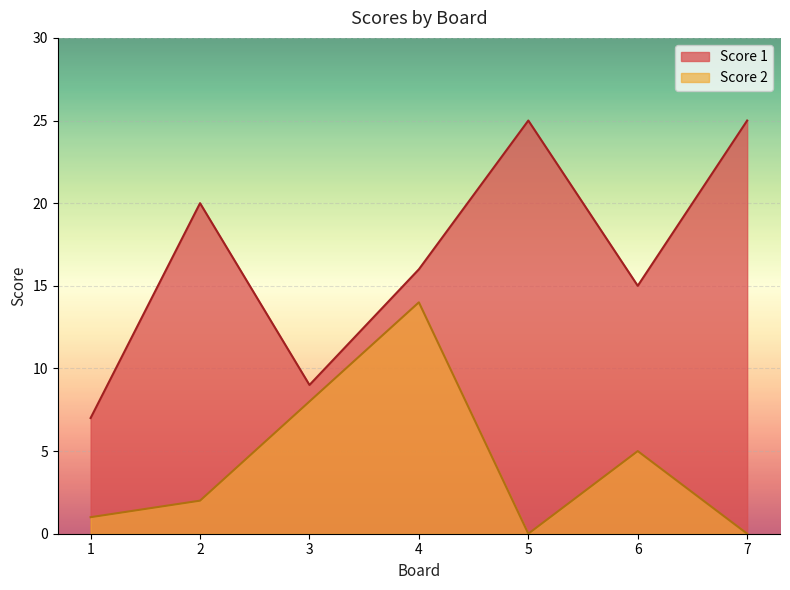

What is the difference between the Score 2 values at 4 and 7?

14